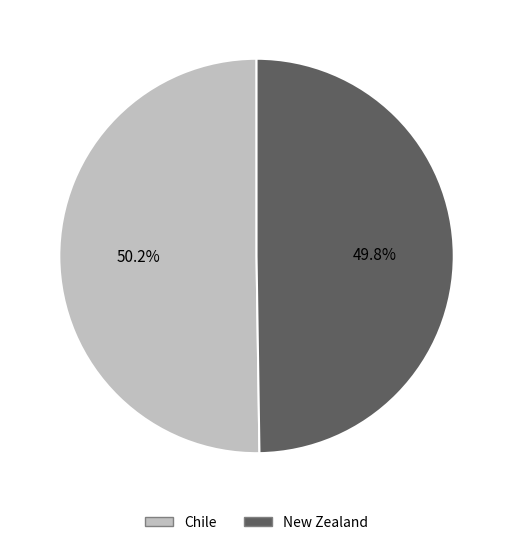

Is there any slice that represents more than half of the pie?

Yes